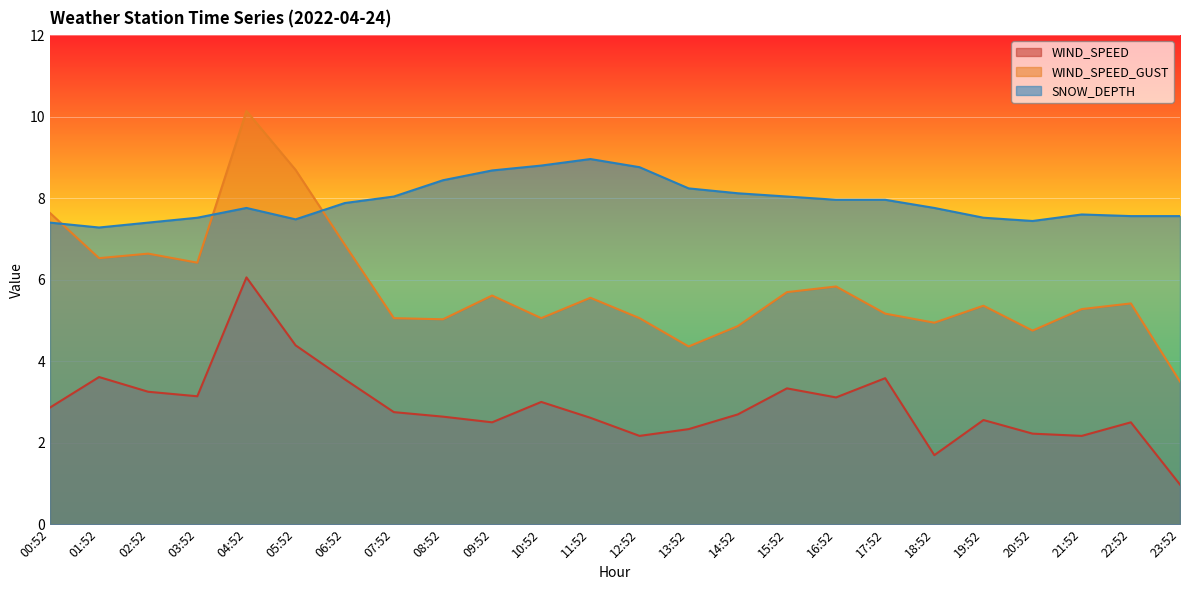

What is the label of the 6th point from the right?

18:52